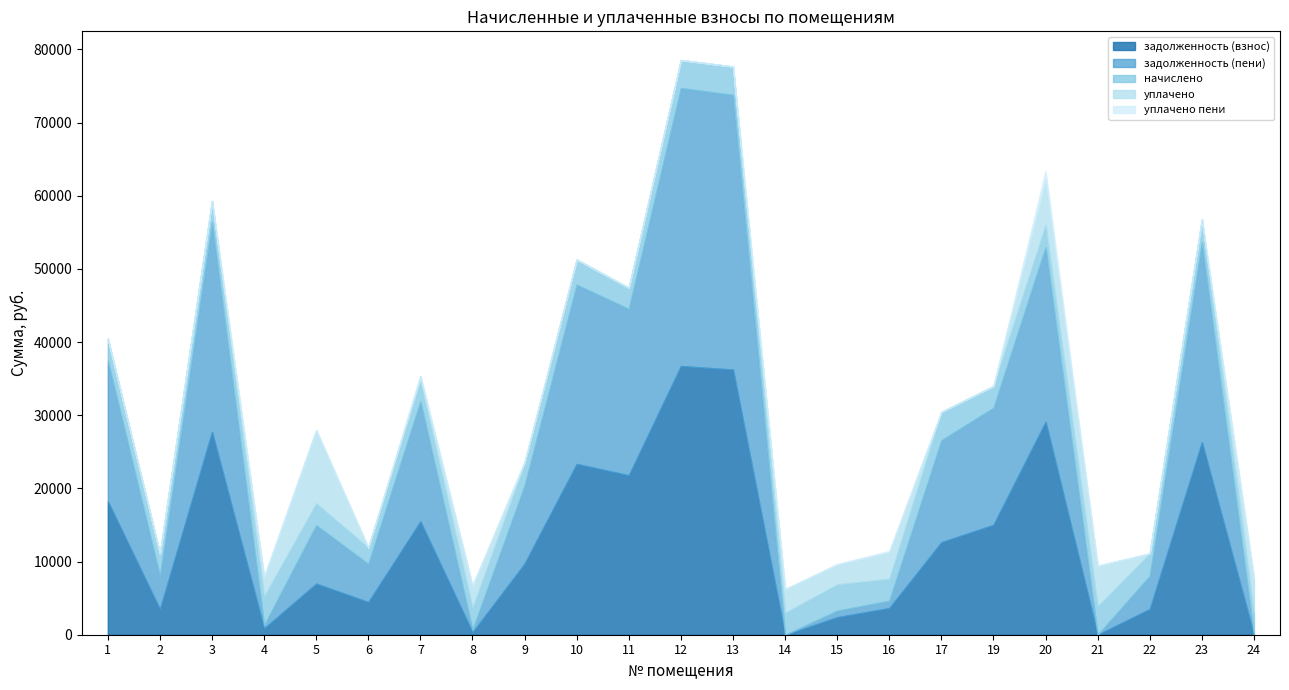

How many data points in задолженность (взнос) are less than 9717?

11